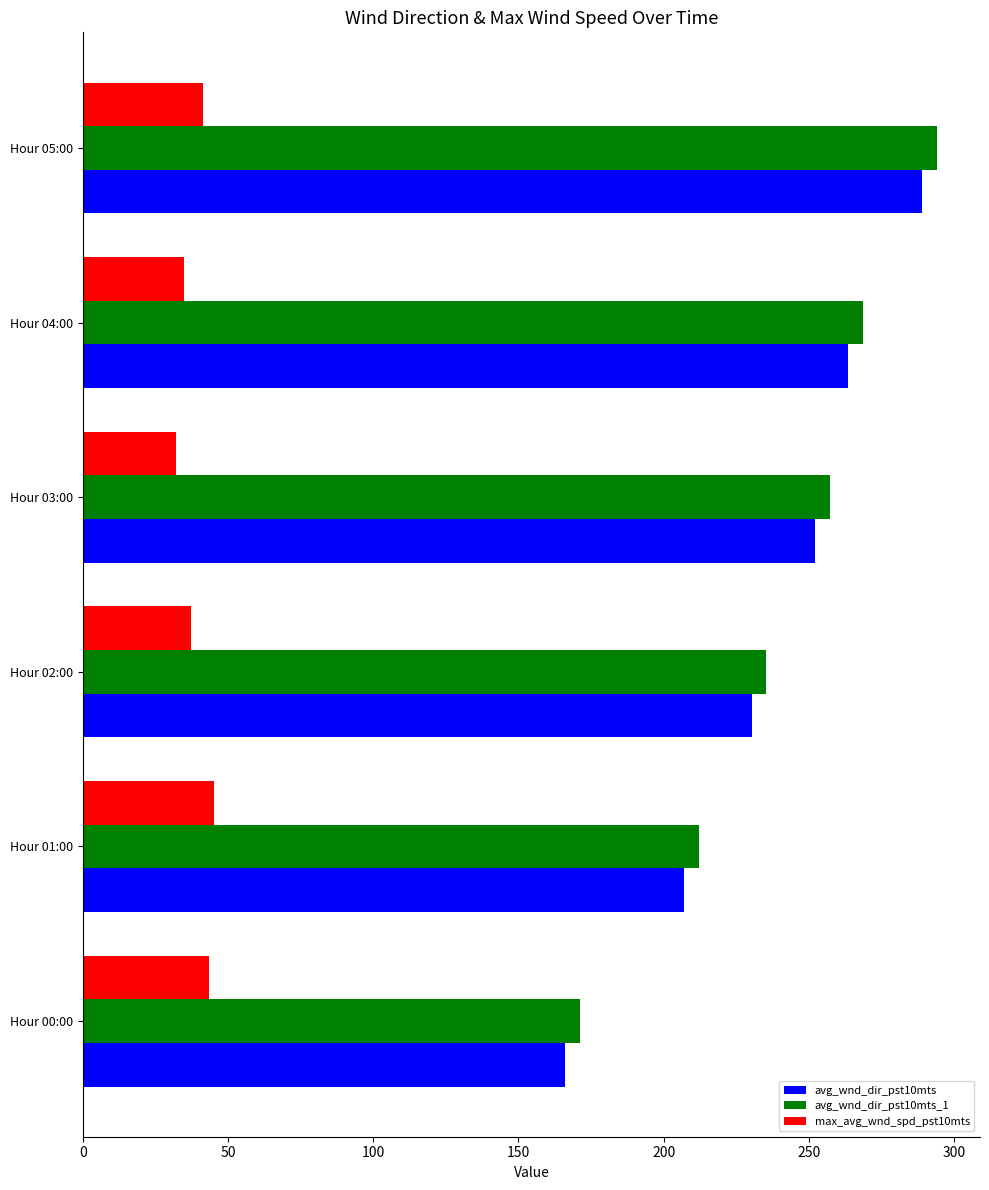

What is the spread (max minus min) of values at Hour 02:00?

198.1